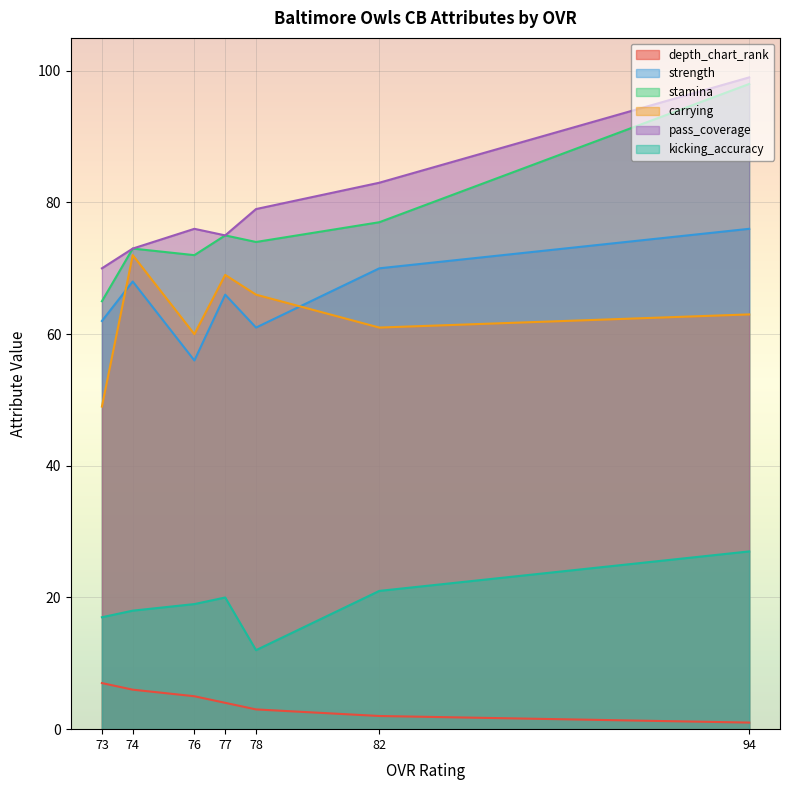

Reading left to right, transcribe all the data shown in this chart.

depth_chart_rank: 94=1	82=2	78=3	77=4	76=5	74=6	73=7
strength: 94=76	82=70	78=61	77=66	76=56	74=68	73=62
stamina: 94=98	82=77	78=74	77=75	76=72	74=73	73=65
carrying: 94=63	82=61	78=66	77=69	76=60	74=72	73=49
pass_coverage: 94=99	82=83	78=79	77=75	76=76	74=73	73=70
kicking_accuracy: 94=27	82=21	78=12	77=20	76=19	74=18	73=17